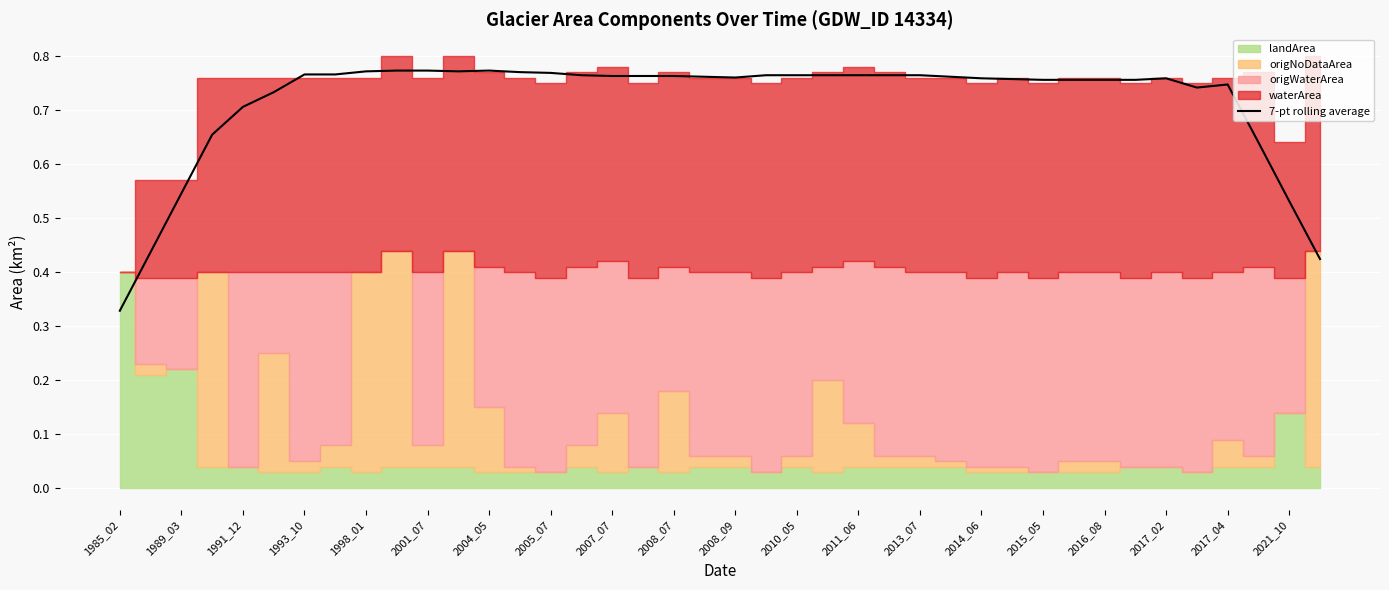

What is the average value?

0.7